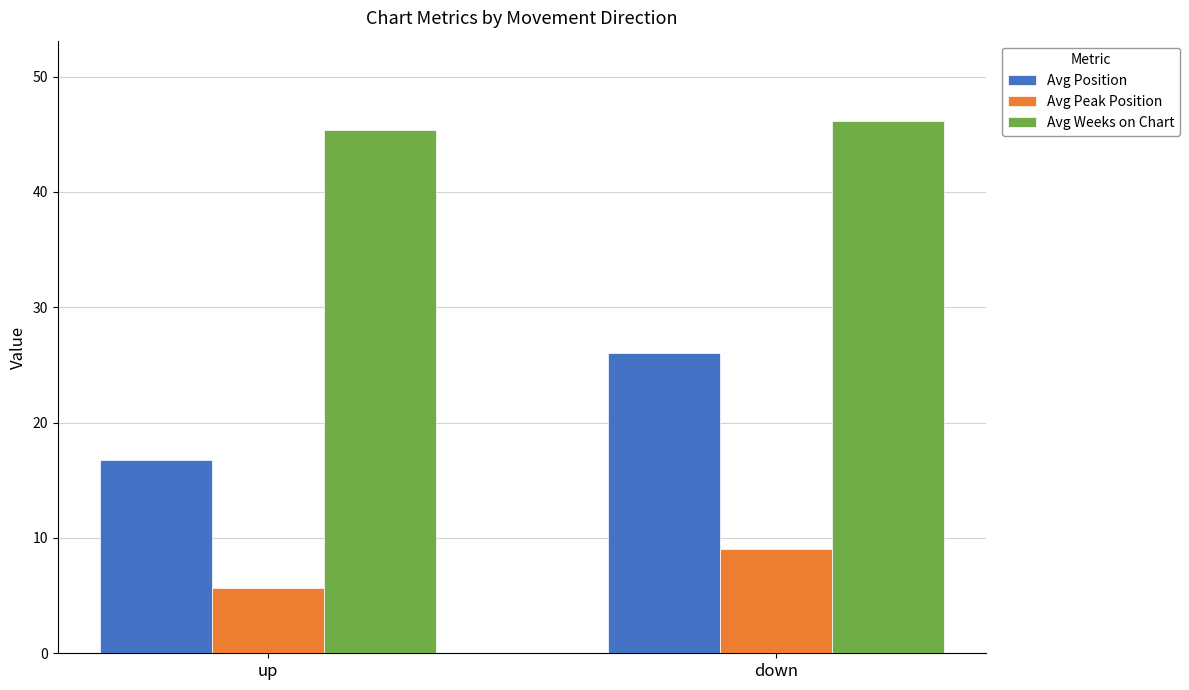

At which category is the sum across all series the highest?

down